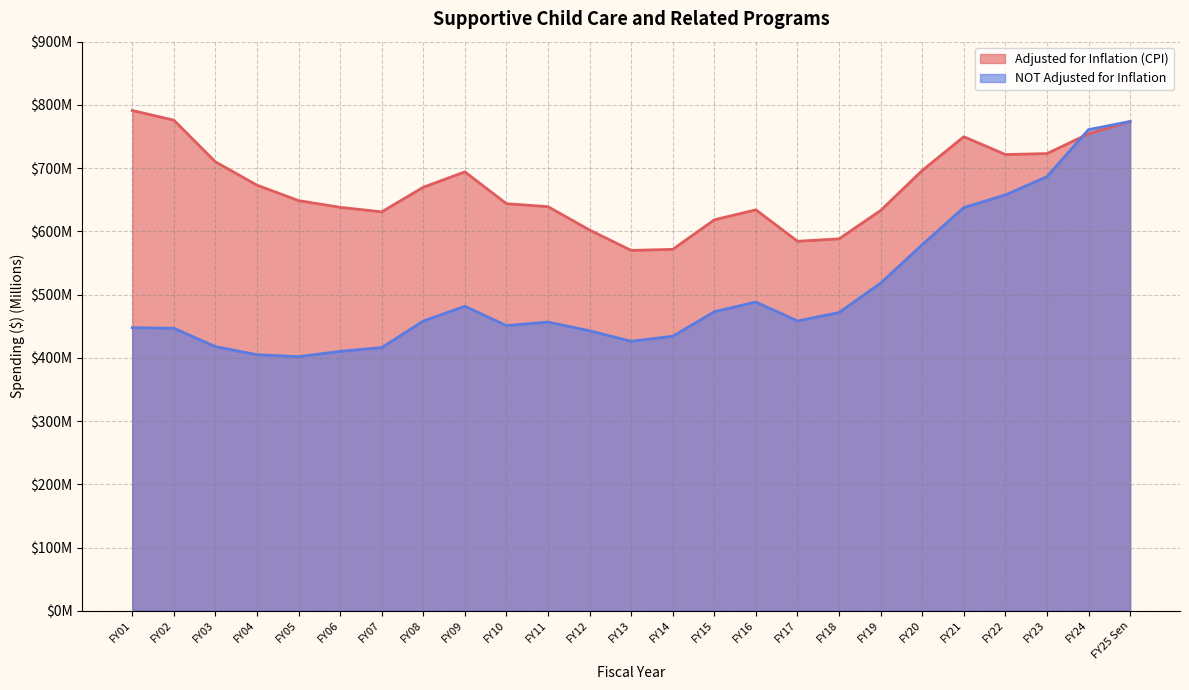

Which series ends up on top after the final intersection of Adjusted for Inflation (CPI) and NOT Adjusted for Inflation?

NOT Adjusted for Inflation